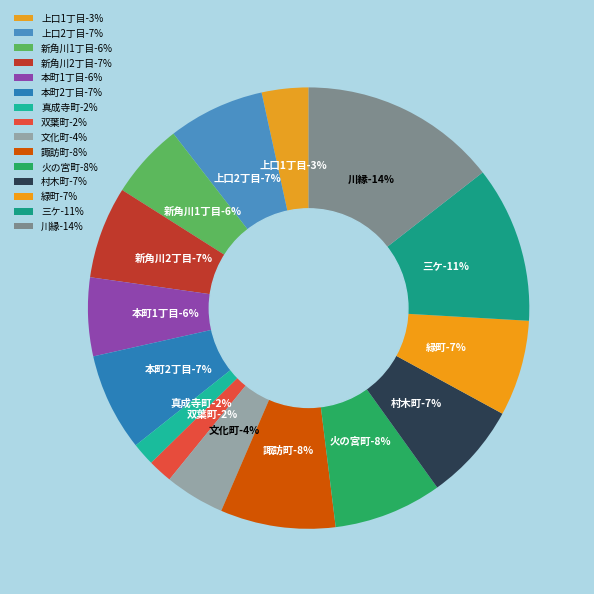

What portion of the pie excludes 緑町?

93.0%